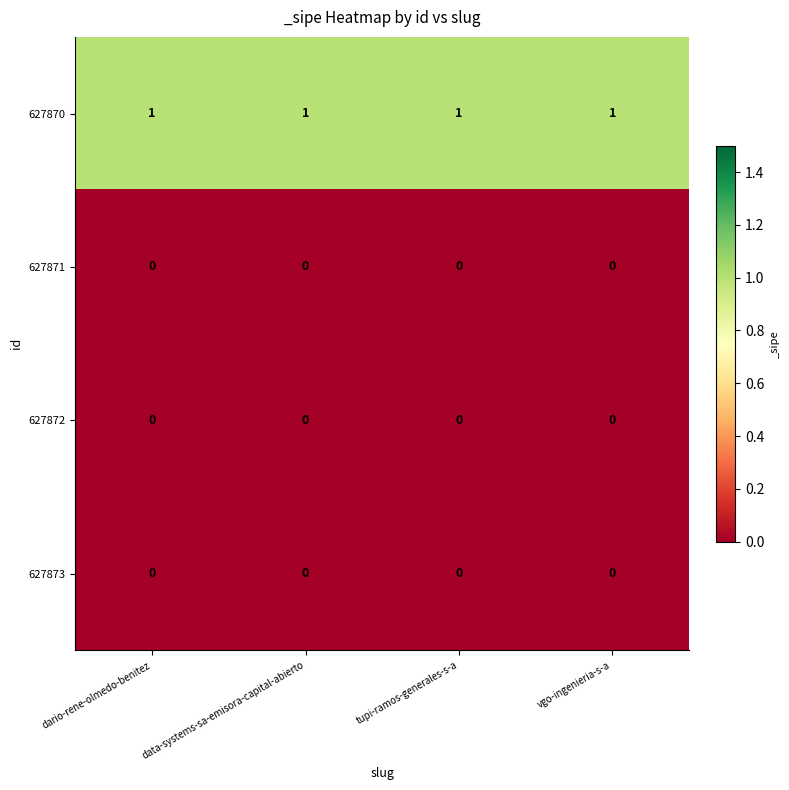

Is the value of 627871 at vgo-ingenieria-s-a greater than the value of 627870 at dario-rene-olmedo-benitez?

No